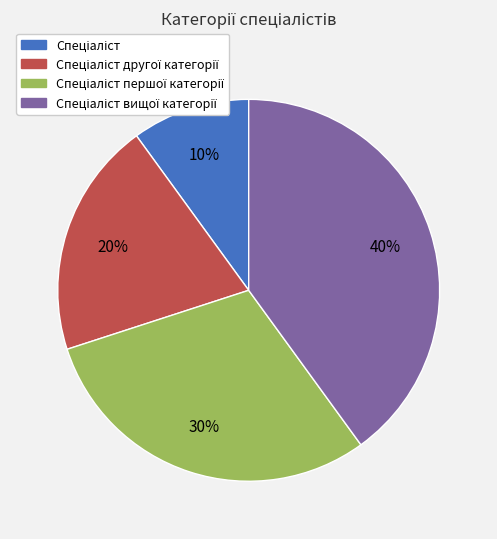

Count the number of slices in the pie.

4